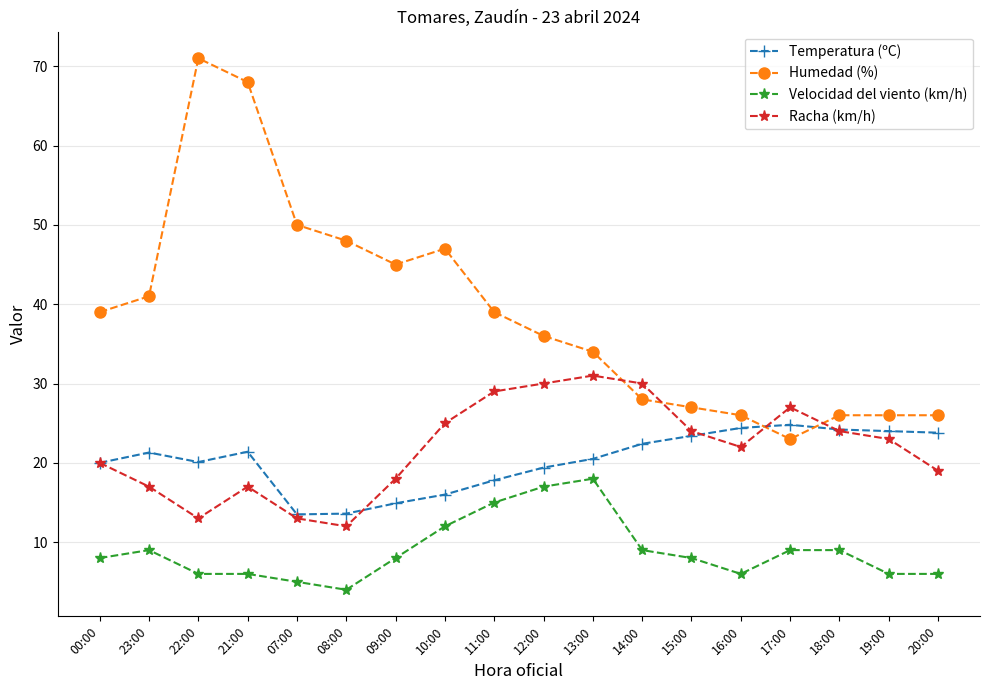

How many data points in Racha (km/h) are less than 23?

9